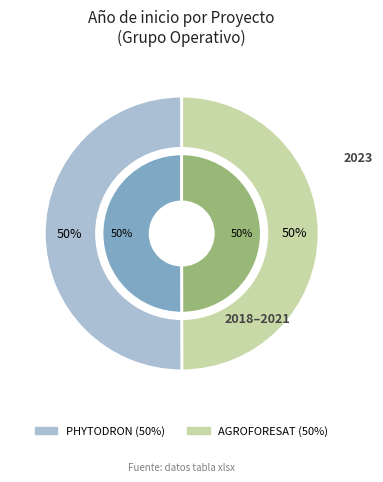

Between PHYTODRON Talde Operatiboa and AGROFORESAT Talde Eragilea, which is larger?

PHYTODRON Talde Operatiboa